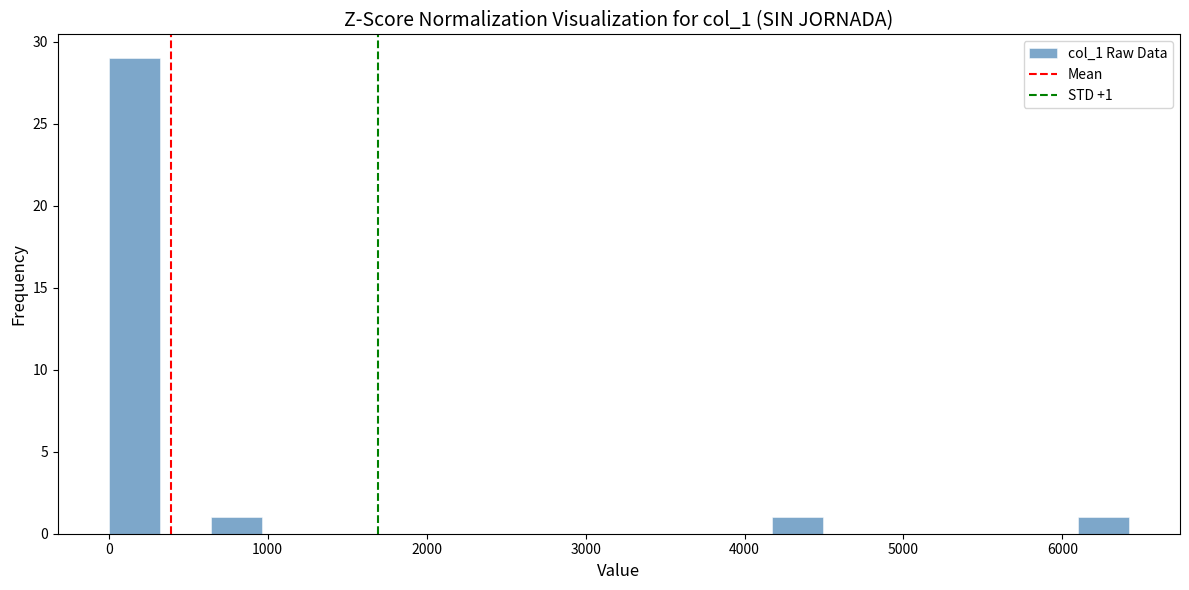

Around what value on the x-axis is the tallest bar? Give the approximate position of its centre, as read against the axis.

200